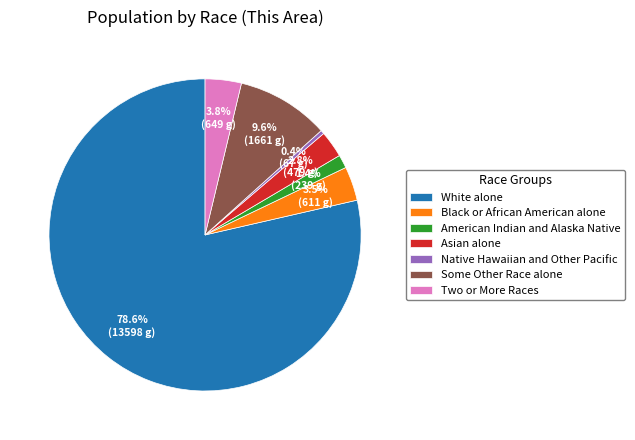

What is the smallest slice in the pie chart?

Native Hawaiian and Other Pacific